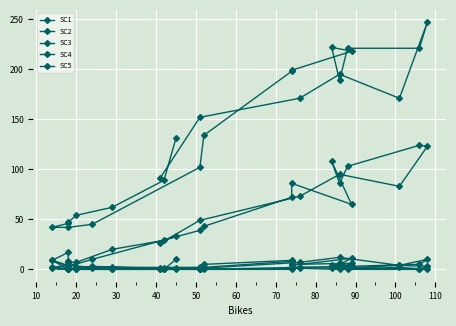

What value does the SC5 series have at 60?

9